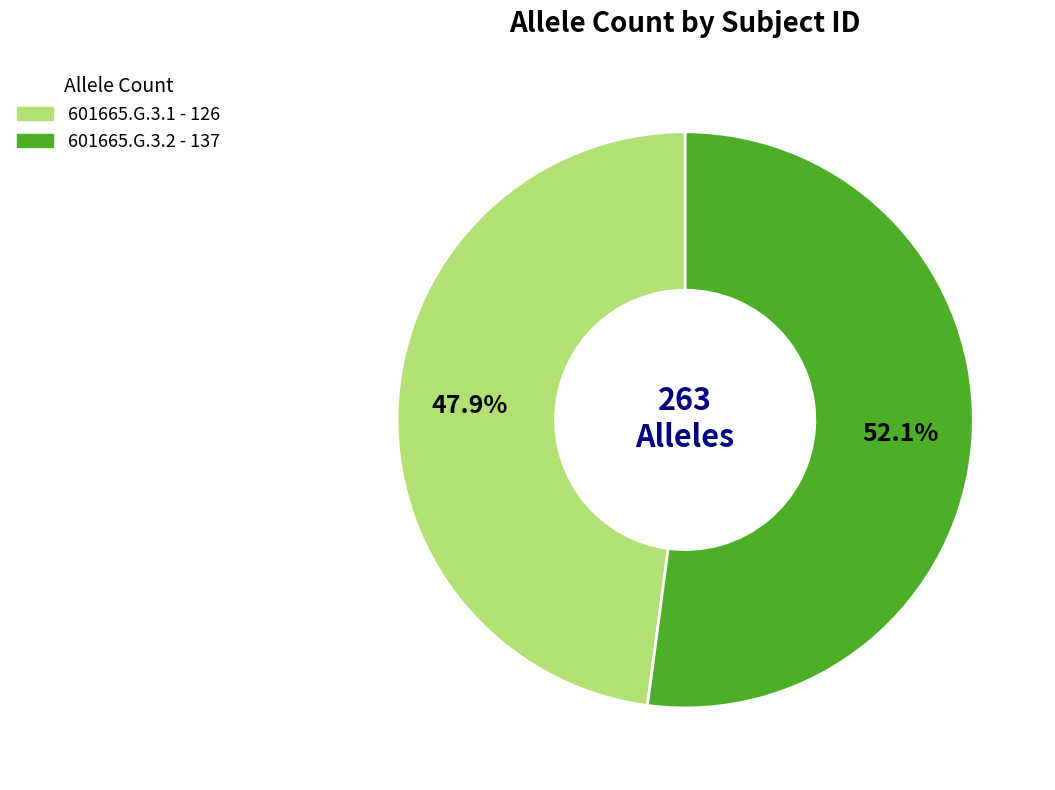

What percentage is the 601665.G.3.1 slice, to the nearest percent?

48%